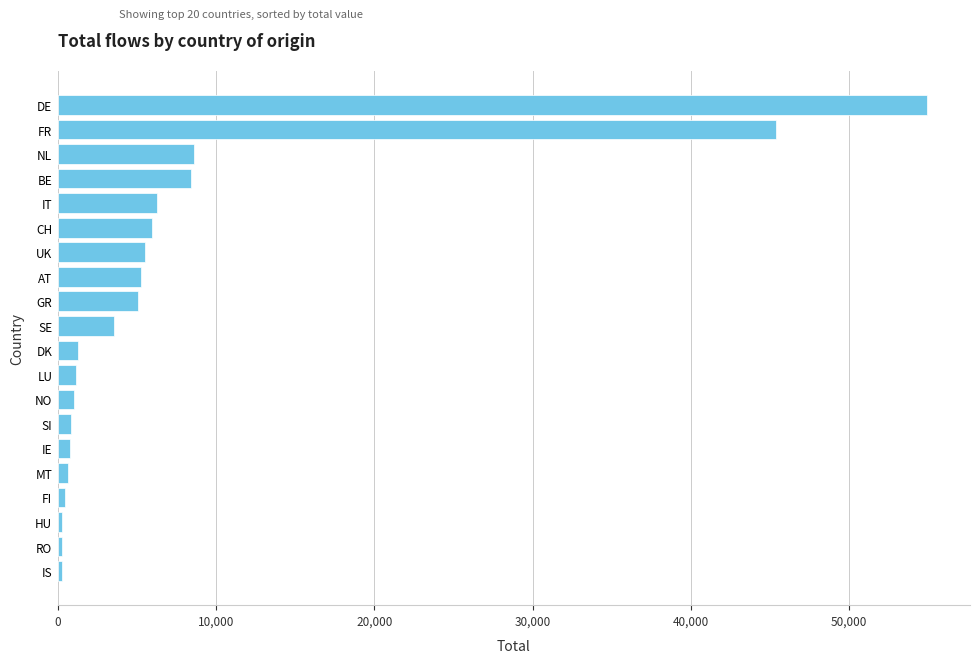

True or false: the data shows 36422 at DE.

False